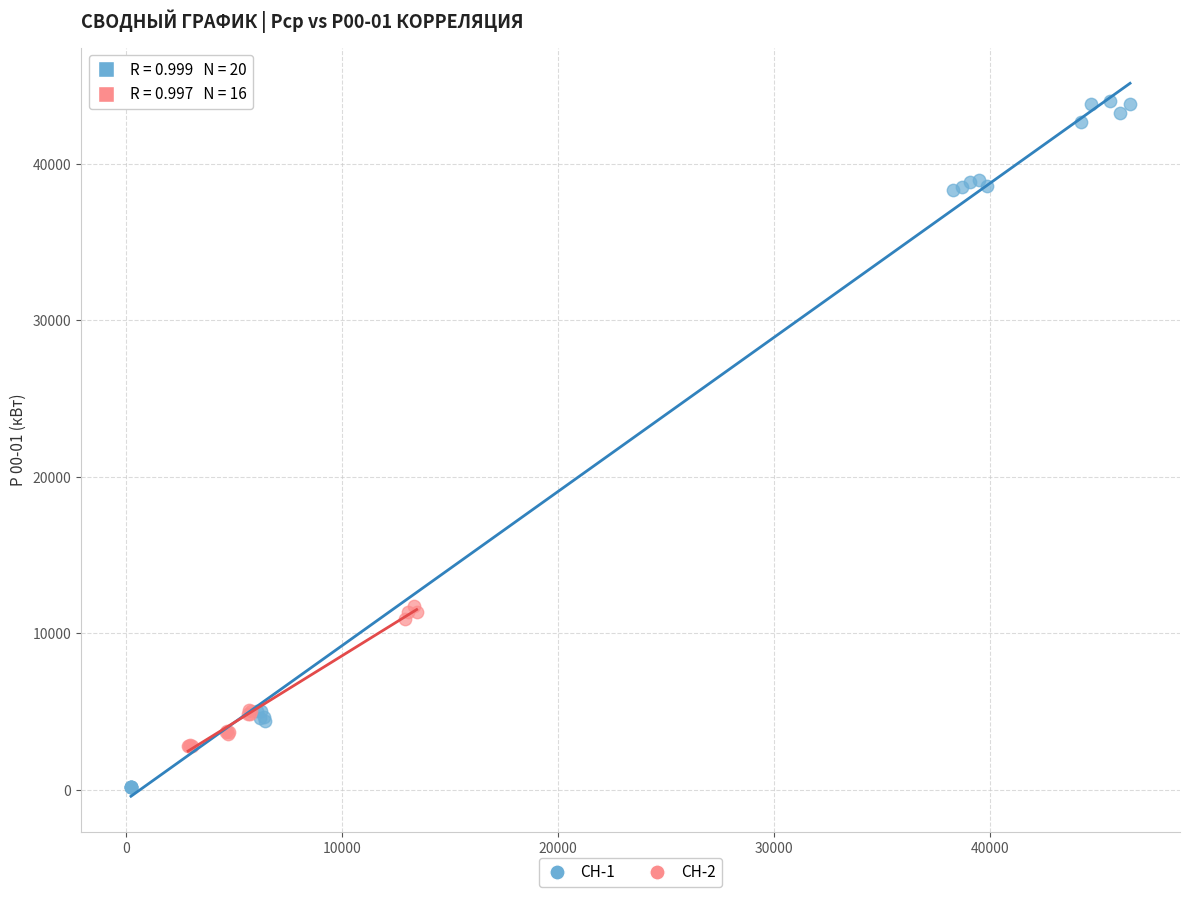

Which series contains the highest Y value?

СН-1